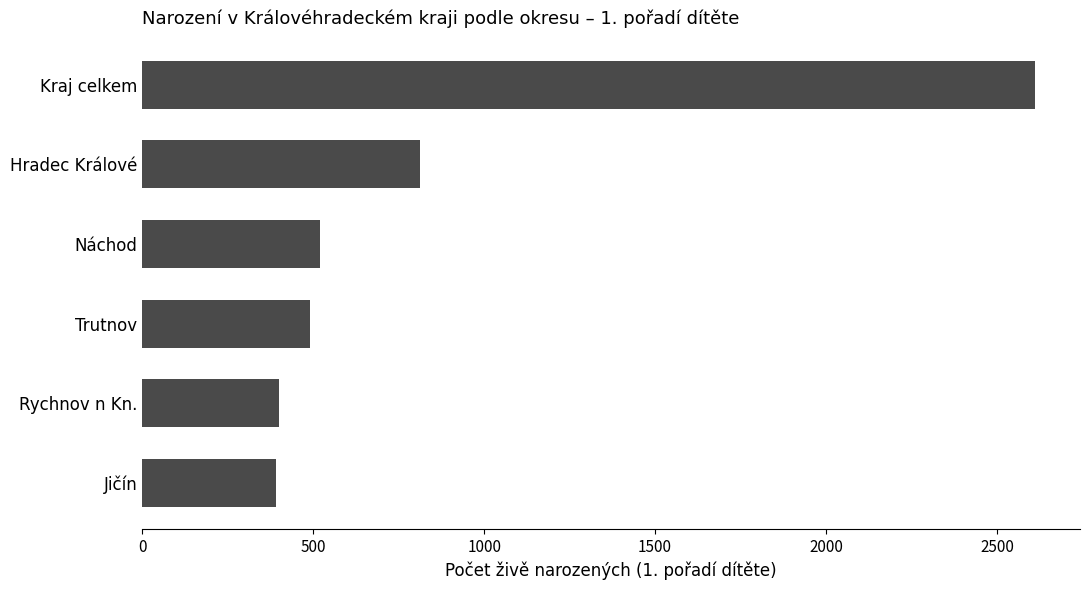

What is the label of the 3rd bar from the bottom?

Trutnov